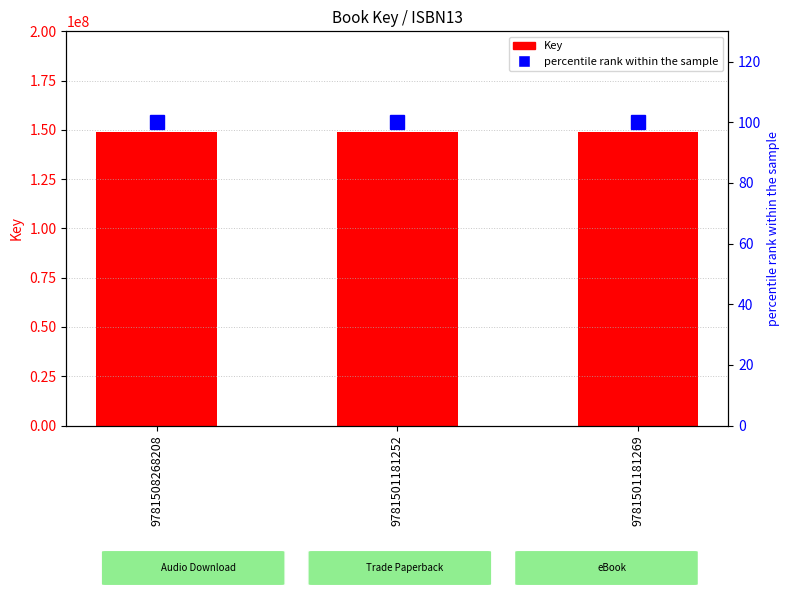

Which series has the largest range (max minus min)?

Key